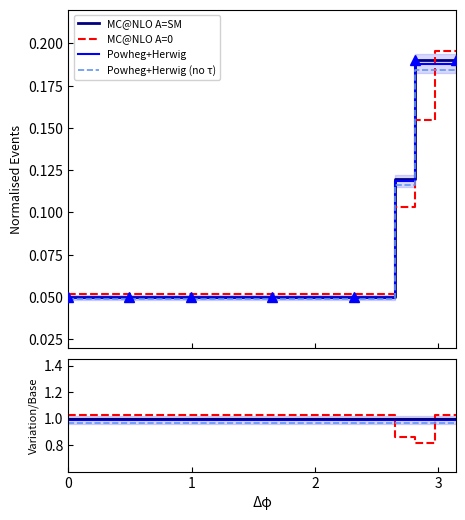

At how many categories does at least one series exceed 0?

20